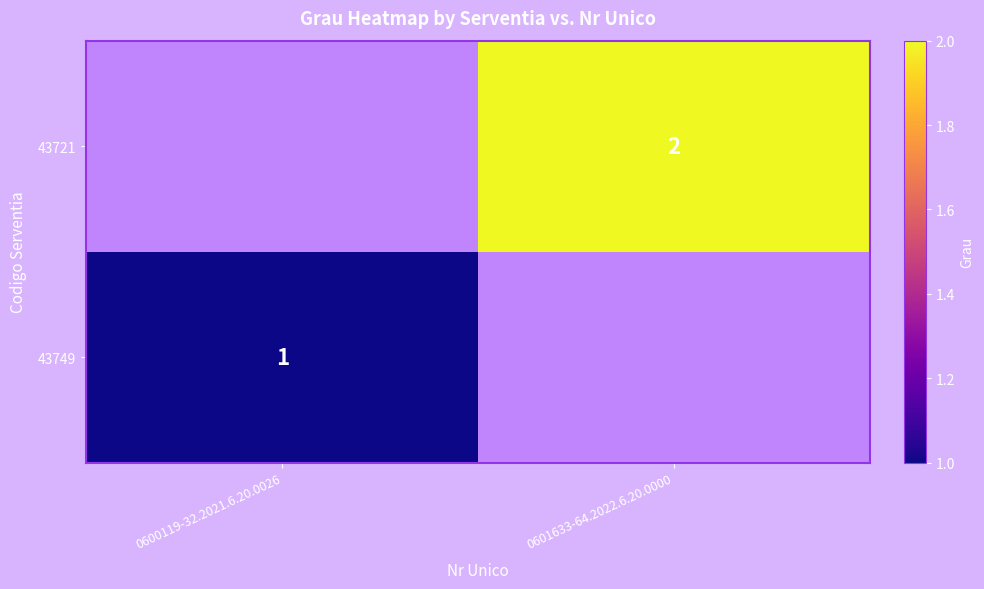

The value of 43721 at 0601633-64.2022.6.20.0000 is 3. True or false?

False